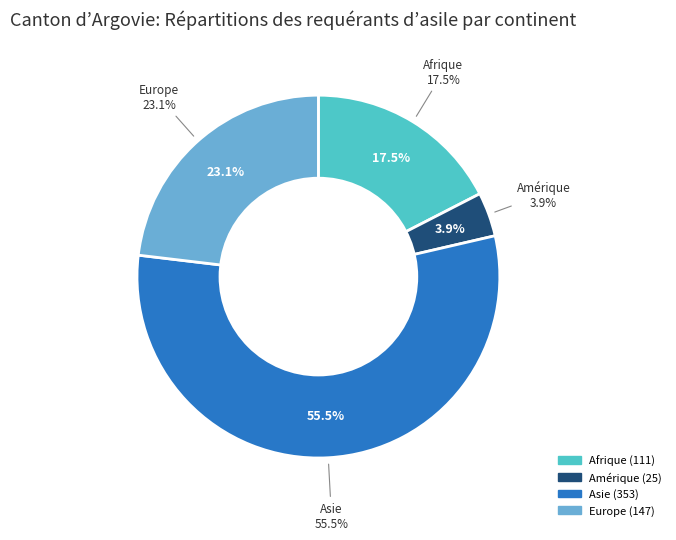

True or false: Afrique accounts for 9% of the total.

False